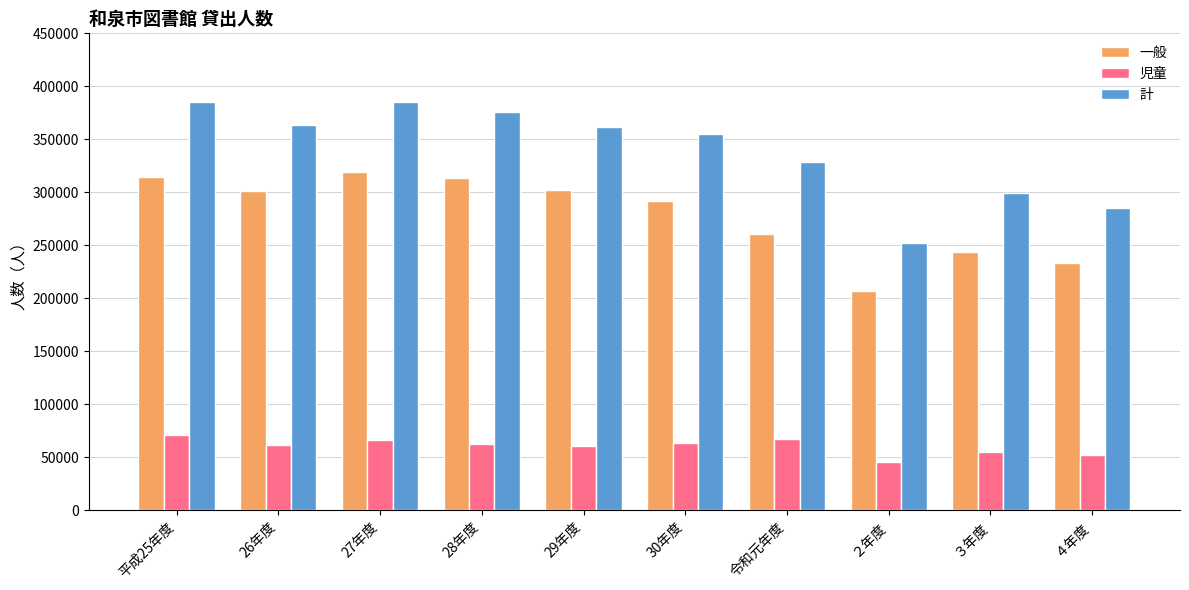

Which series has the widest spread of values?

計